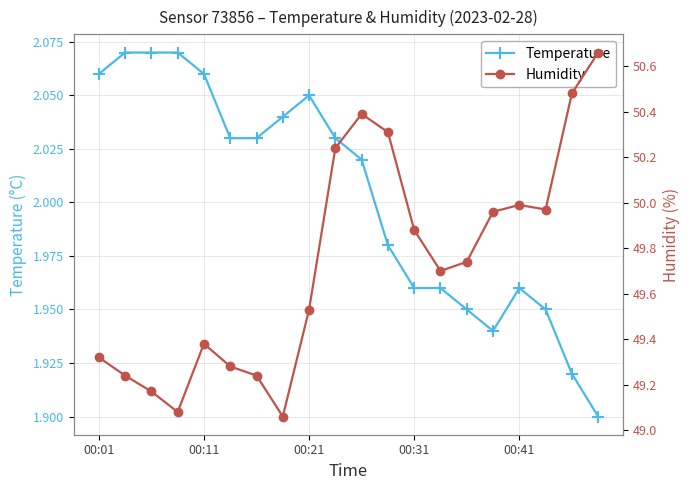

How many Temperature values are between 1 and 2?

9